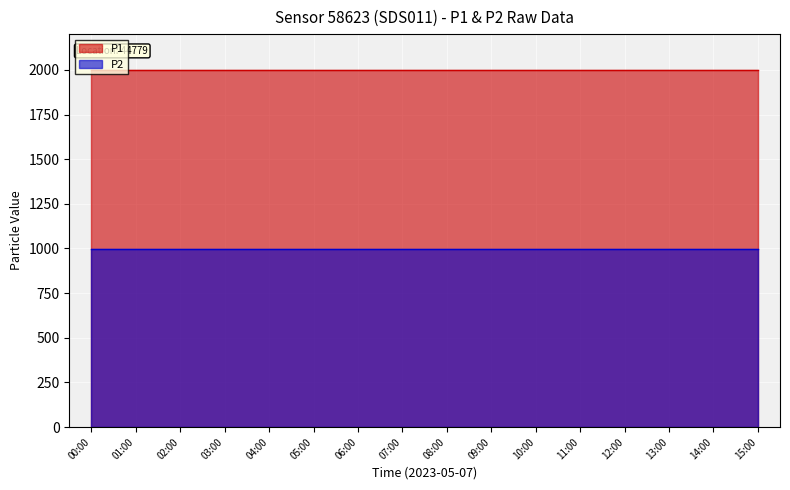

At which category does the chart reach its peak across all series?

00:00